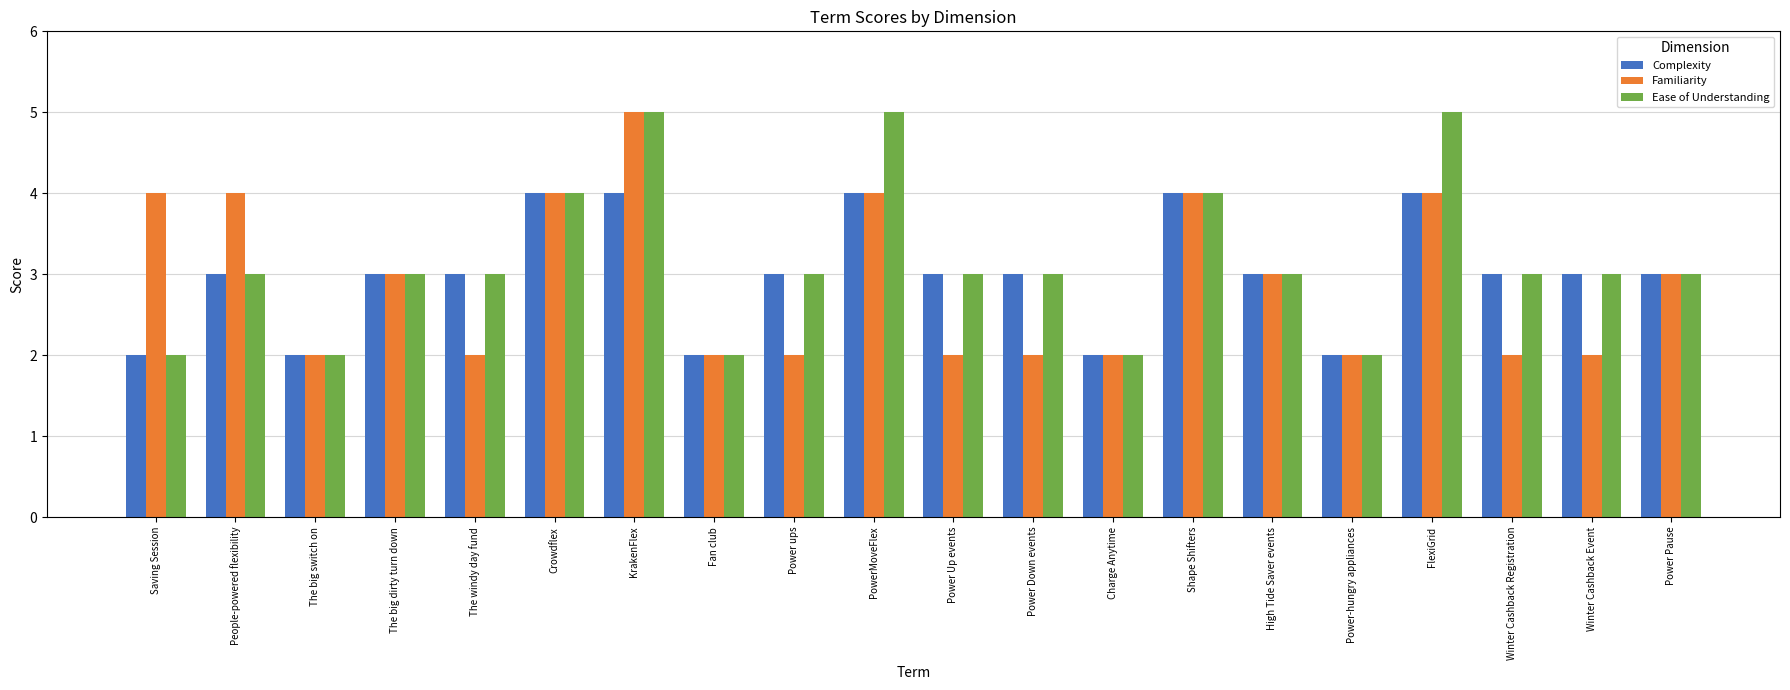

What is the total value across all series at Charge Anytime?

6